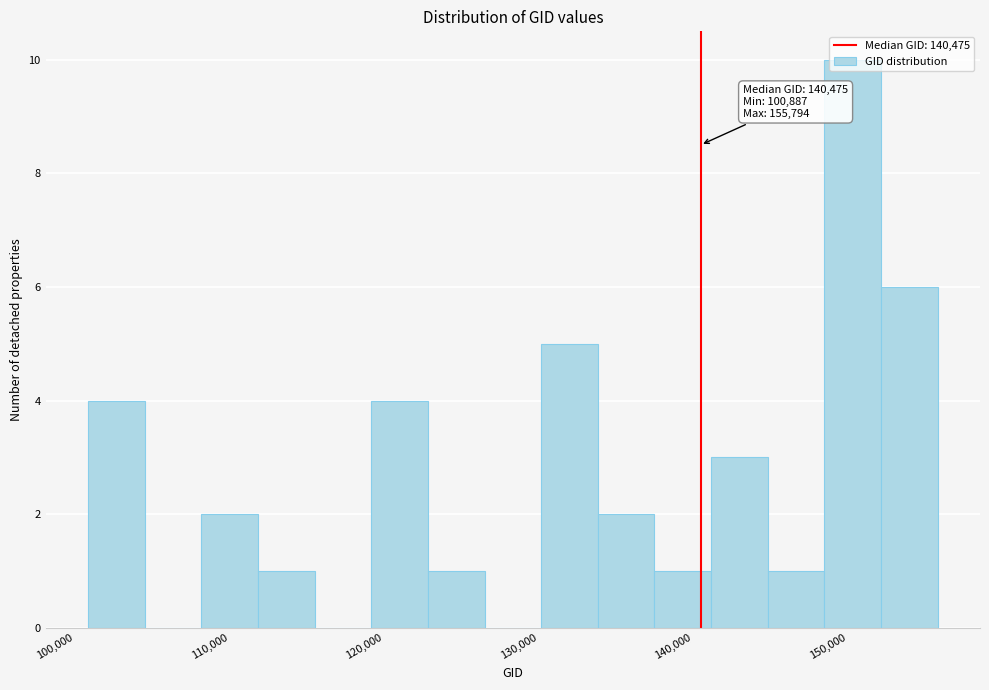

Around what value on the x-axis is the tallest bar? Give the approximate position of its centre, as read against the axis.

150000